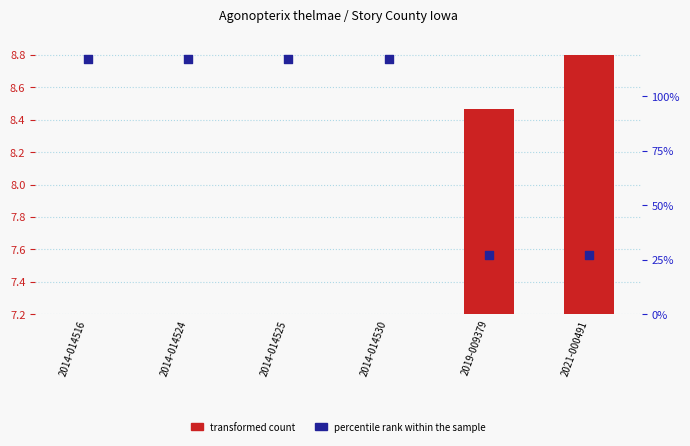

At how many categories does at least one series exceed 0?

6